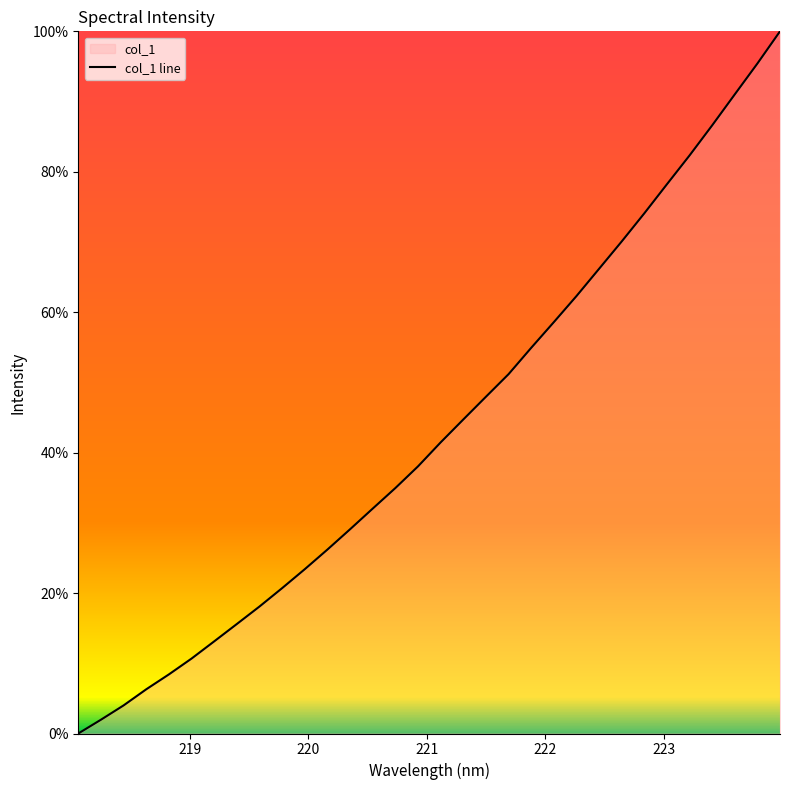

What is the maximum value shown in the chart?

100.0